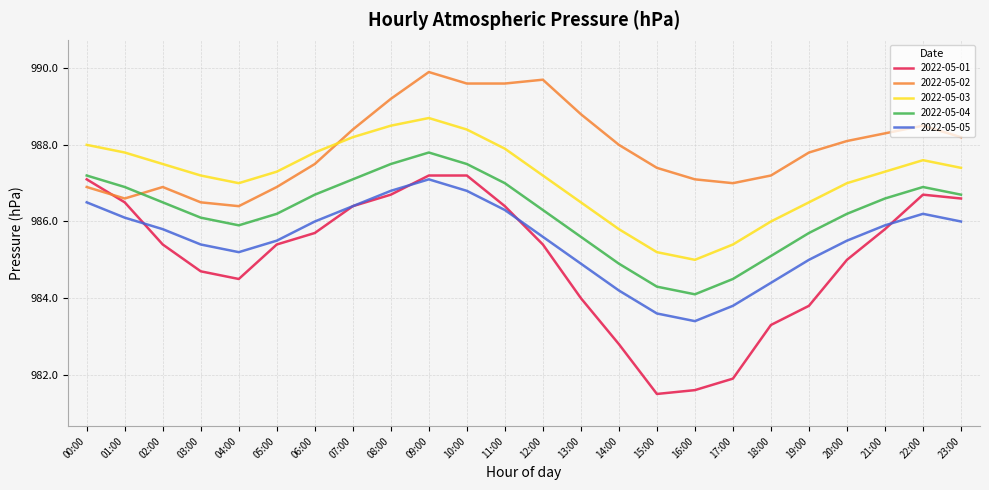

Reading right to left, list all the values displayed in this chart.

2022-05-01: 23:00=986.6	22:00=986.7	21:00=985.8	20:00=985.0	19:00=983.8	18:00=983.3	17:00=981.9	16:00=981.6	15:00=981.5	14:00=982.8	13:00=984.0	12:00=985.4	11:00=986.4	10:00=987.2	09:00=987.2	08:00=986.7	07:00=986.4	06:00=985.7	05:00=985.4	04:00=984.5	03:00=984.7	02:00=985.4	01:00=986.5	00:00=987.1
2022-05-02: 23:00=988.2	22:00=988.5	21:00=988.3	20:00=988.1	19:00=987.8	18:00=987.2	17:00=987.0	16:00=987.1	15:00=987.4	14:00=988.0	13:00=988.8	12:00=989.7	11:00=989.6	10:00=989.6	09:00=989.9	08:00=989.2	07:00=988.4	06:00=987.5	05:00=986.9	04:00=986.4	03:00=986.5	02:00=986.9	01:00=986.6	00:00=986.9
2022-05-03: 23:00=987.4	22:00=987.6	21:00=987.3	20:00=987.0	19:00=986.5	18:00=986.0	17:00=985.4	16:00=985.0	15:00=985.2	14:00=985.8	13:00=986.5	12:00=987.2	11:00=987.9	10:00=988.4	09:00=988.7	08:00=988.5	07:00=988.2	06:00=987.8	05:00=987.3	04:00=987.0	03:00=987.2	02:00=987.5	01:00=987.8	00:00=988.0
2022-05-04: 23:00=986.7	22:00=986.9	21:00=986.6	20:00=986.2	19:00=985.7	18:00=985.1	17:00=984.5	16:00=984.1	15:00=984.3	14:00=984.9	13:00=985.6	12:00=986.3	11:00=987.0	10:00=987.5	09:00=987.8	08:00=987.5	07:00=987.1	06:00=986.7	05:00=986.2	04:00=985.9	03:00=986.1	02:00=986.5	01:00=986.9	00:00=987.2
2022-05-05: 23:00=986.0	22:00=986.2	21:00=985.9	20:00=985.5	19:00=985.0	18:00=984.4	17:00=983.8	16:00=983.4	15:00=983.6	14:00=984.2	13:00=984.9	12:00=985.6	11:00=986.3	10:00=986.8	09:00=987.1	08:00=986.8	07:00=986.4	06:00=986.0	05:00=985.5	04:00=985.2	03:00=985.4	02:00=985.8	01:00=986.1	00:00=986.5